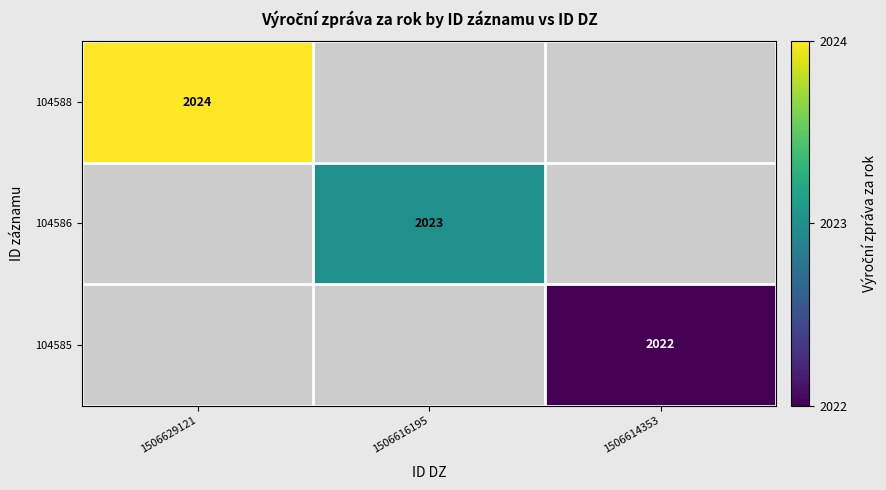

Count the number of categories in the chart.

3